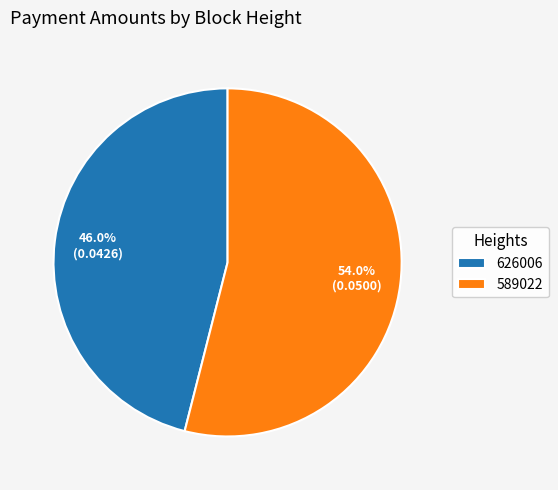

How many slices are in this pie chart?

2